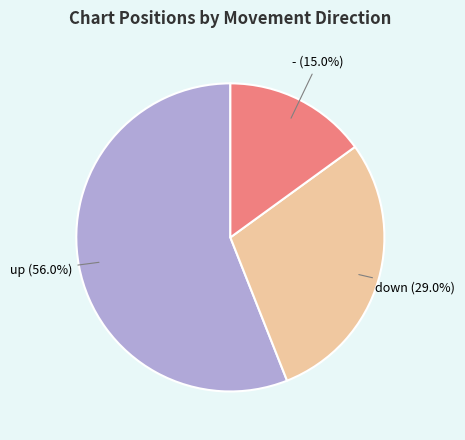

How many slices are in this pie chart?

3